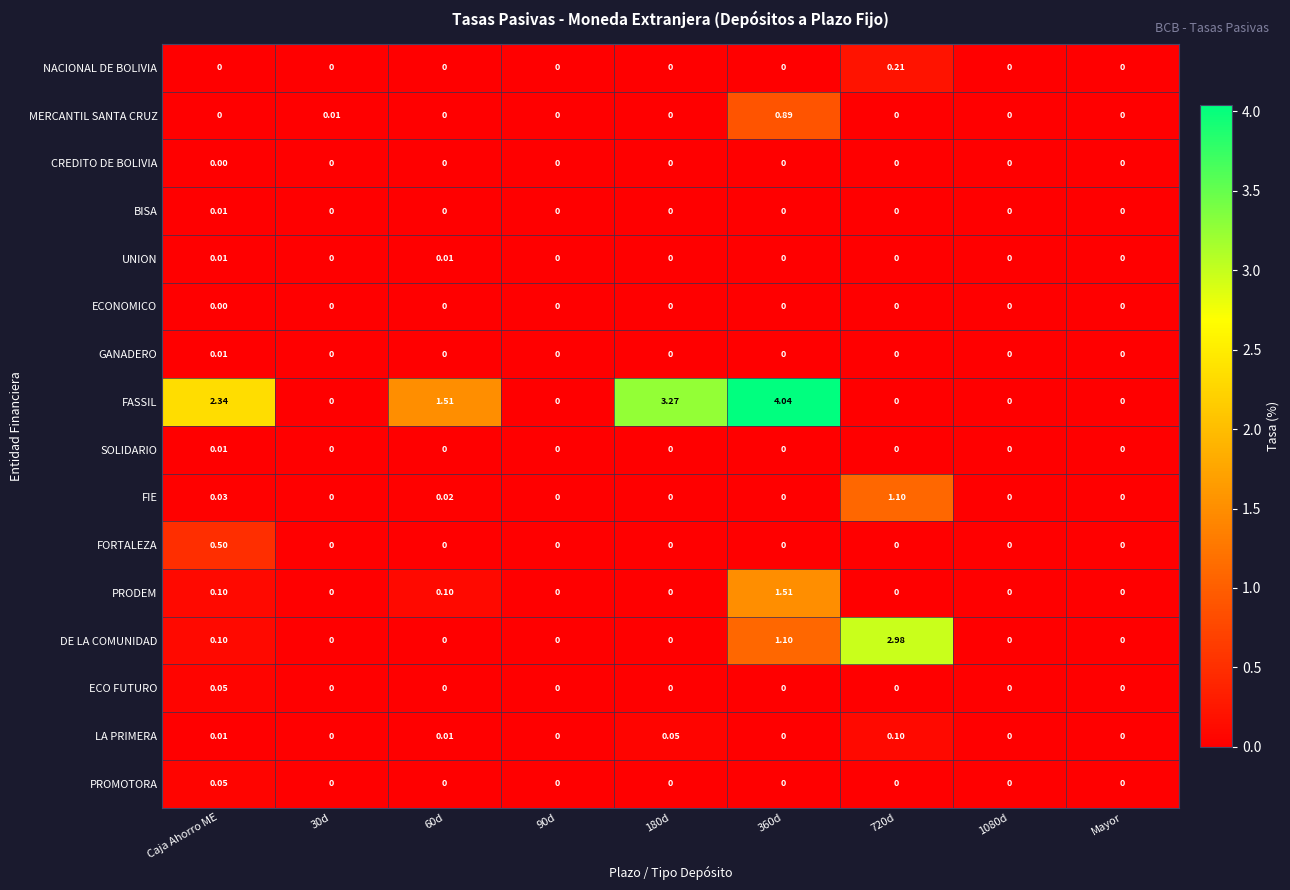

At which category is the sum across all series the highest?

360d